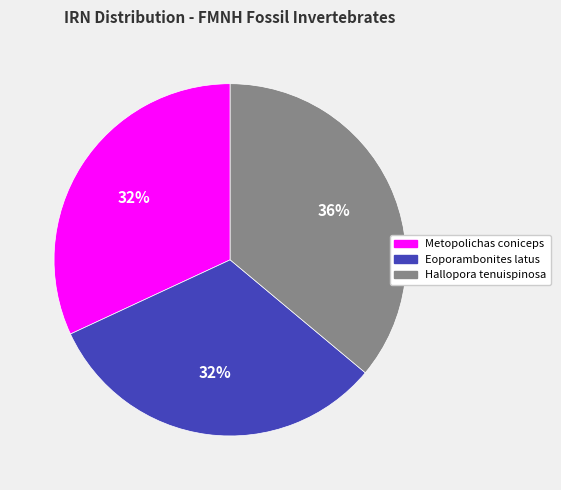

True or false: Eoporambonites latus accounts for 32% of the total.

True